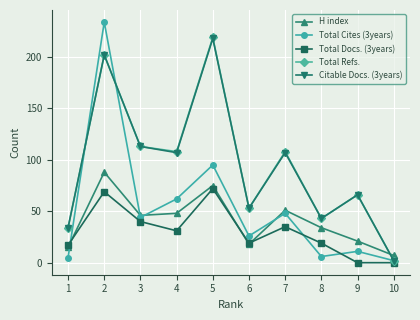

After their last crossing, which series has the higher values: H index or Total Refs.?

H index